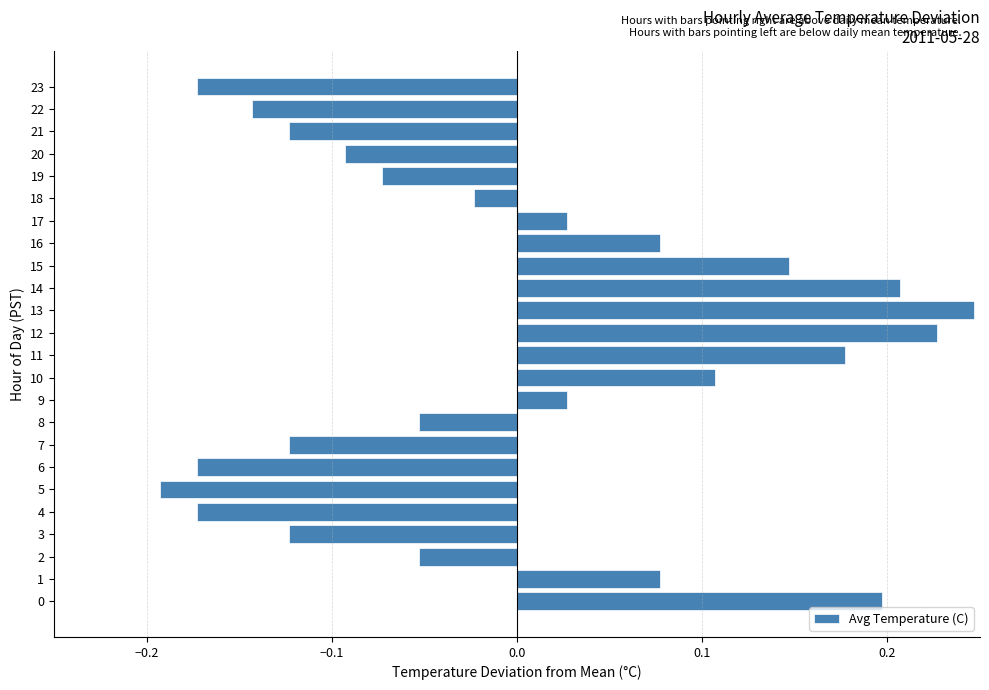

Is it true that the value at 11 is 0.3?

False